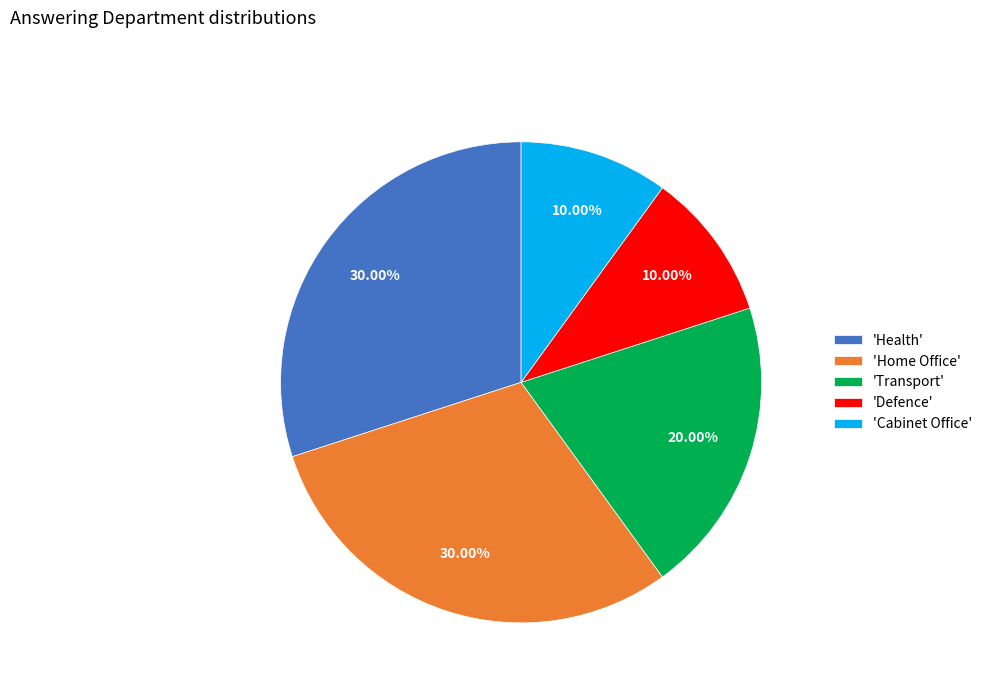

Is there a majority slice in this chart?

No